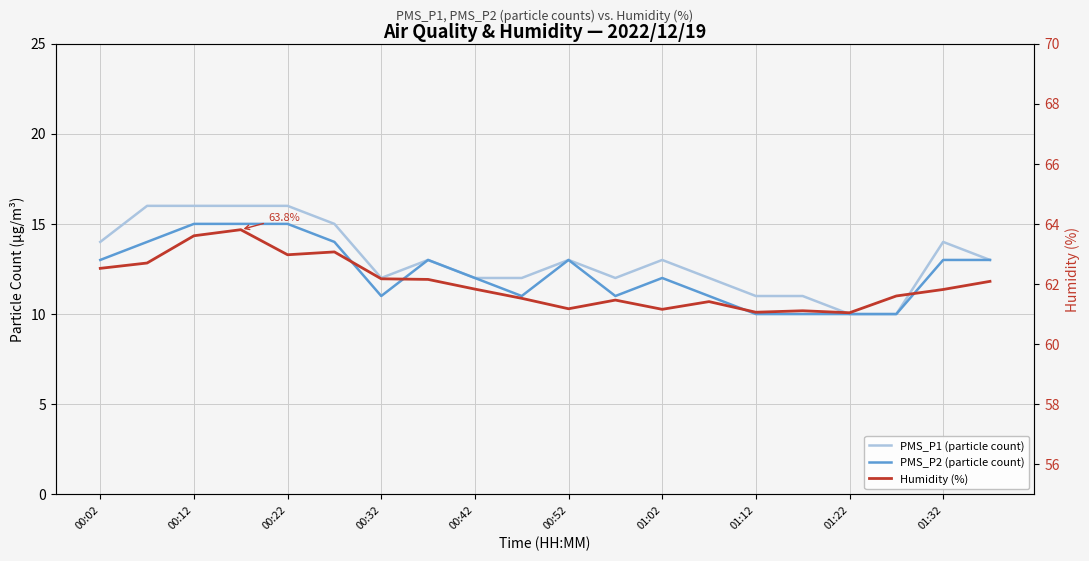

How many interior local valleys does the PMS_P1 series have?

2